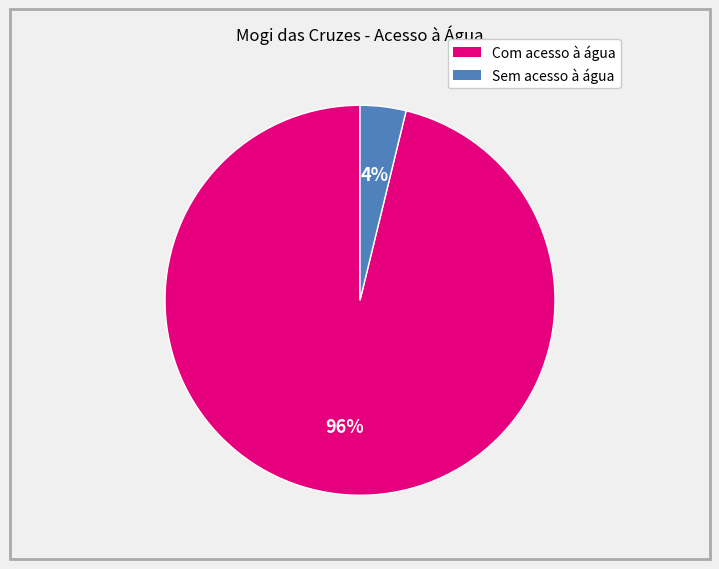

Rank the categories by value from lowest to highest.

Sem acesso à água, Com acesso à água